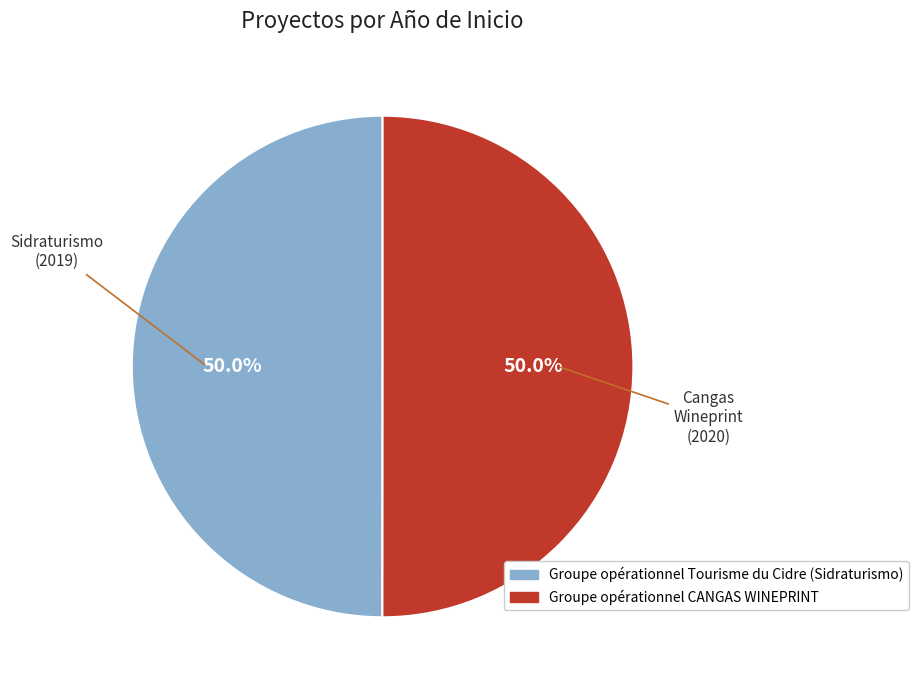

The Groupe opérationnel CANGAS WINEPRINT slice represents 50% of the pie. True or false?

True